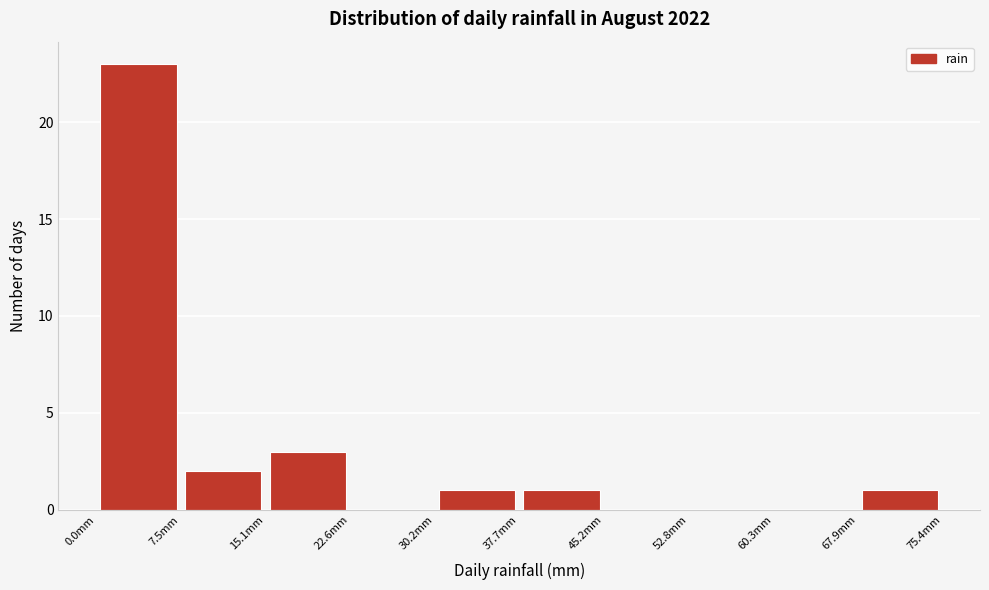

Over which range of the x-axis is the bar tallest?

0 to 8